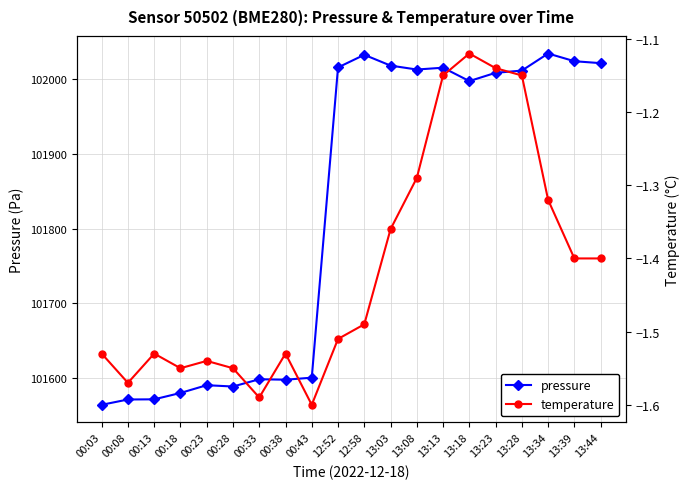

List the series in order of their peak value, lowest first.

temperature, pressure